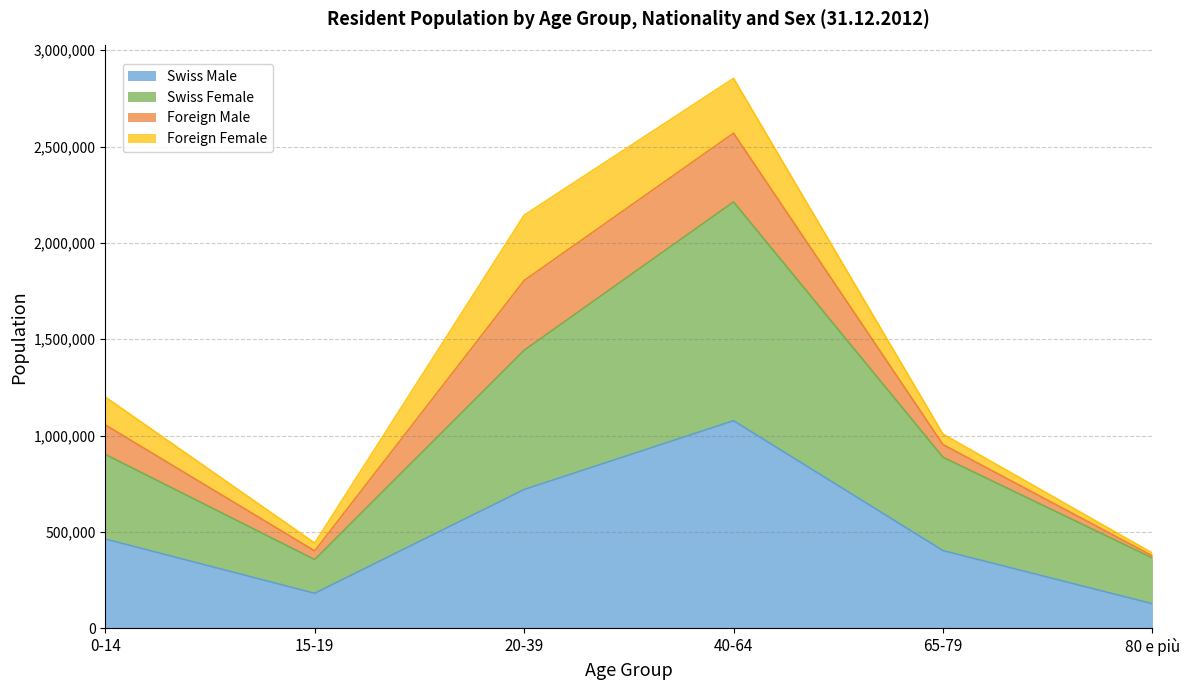

Which category has the highest value in the Swiss Male series?

40-64